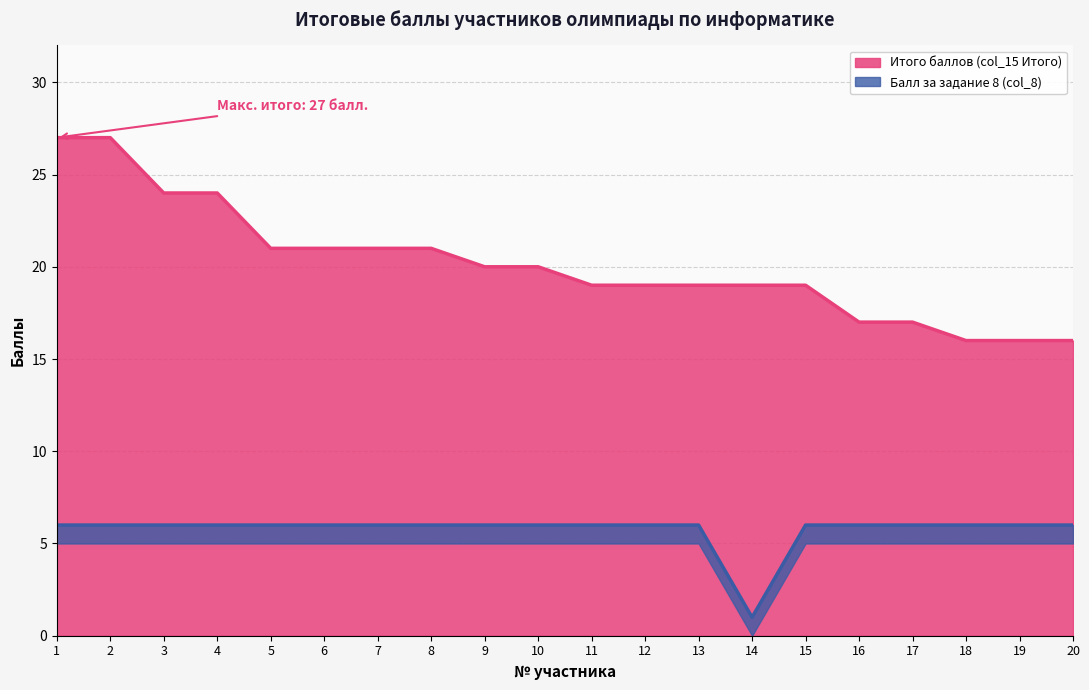

What is the total value across all series at 11?

25